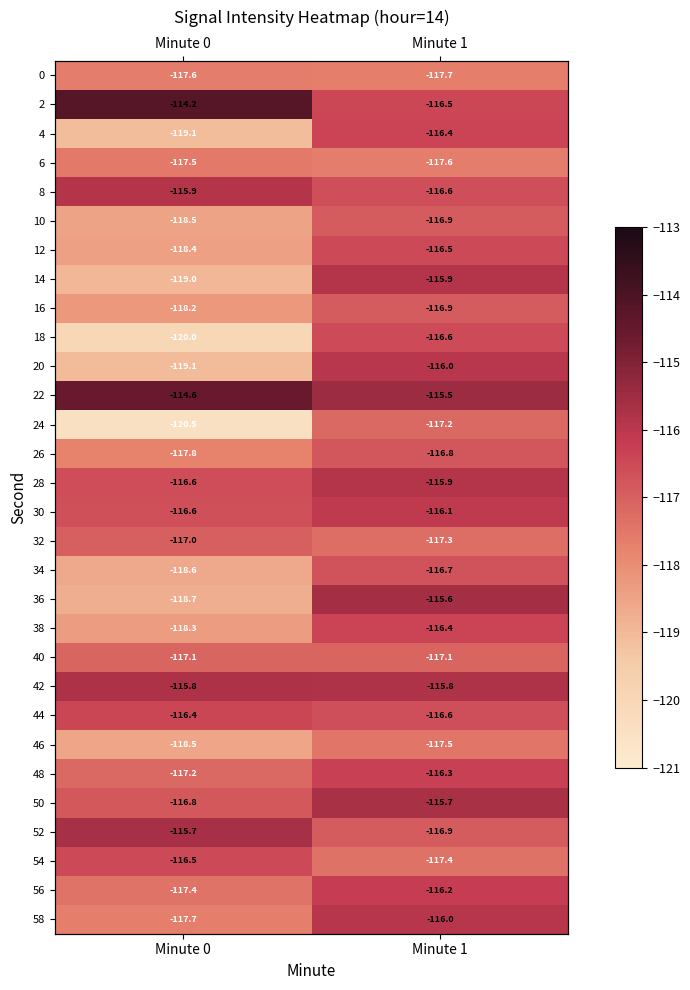

Between Minute 0 and Minute 1, which is larger?

Minute 0